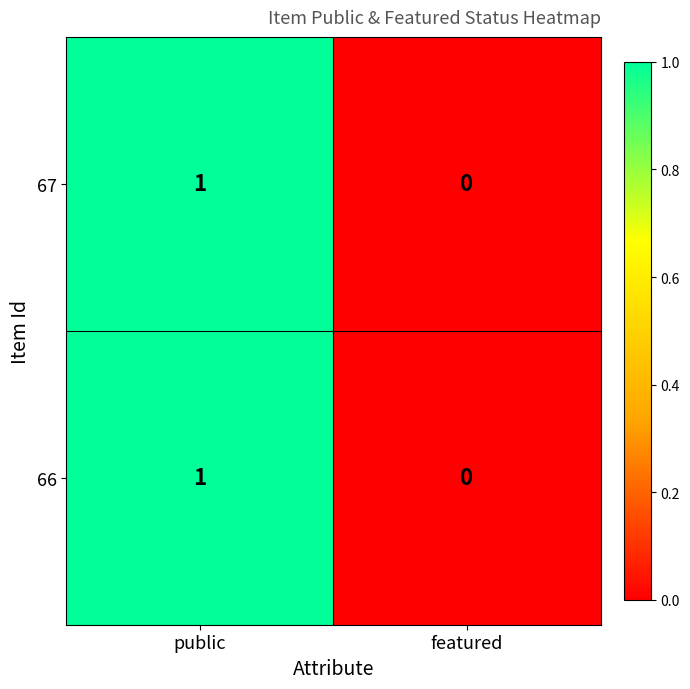

Reading left to right, extract all data points from this chart.

67: public=1	featured=0
66: public=1	featured=0